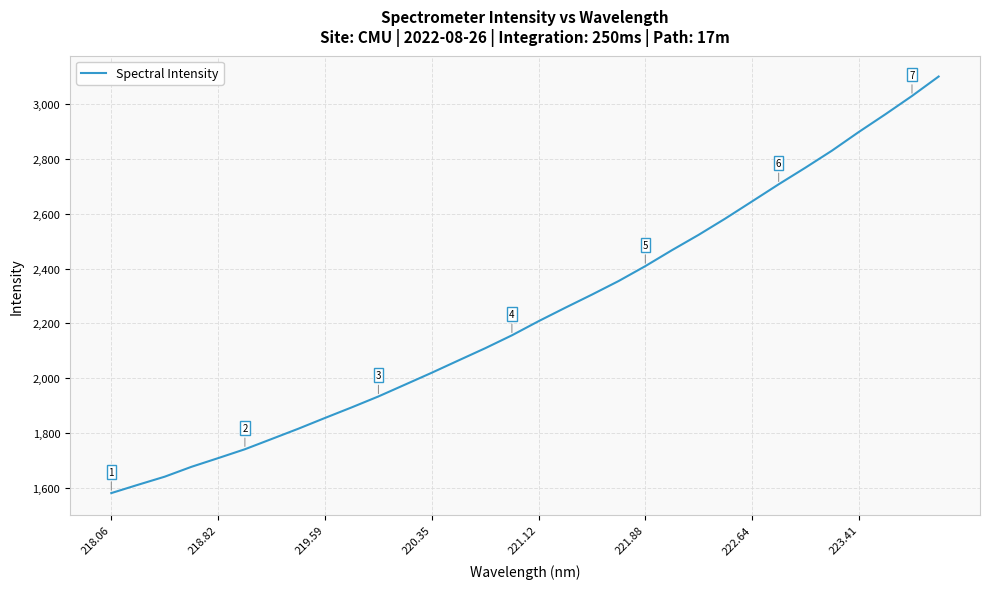

What is the minimum value shown in the chart?

1582.2